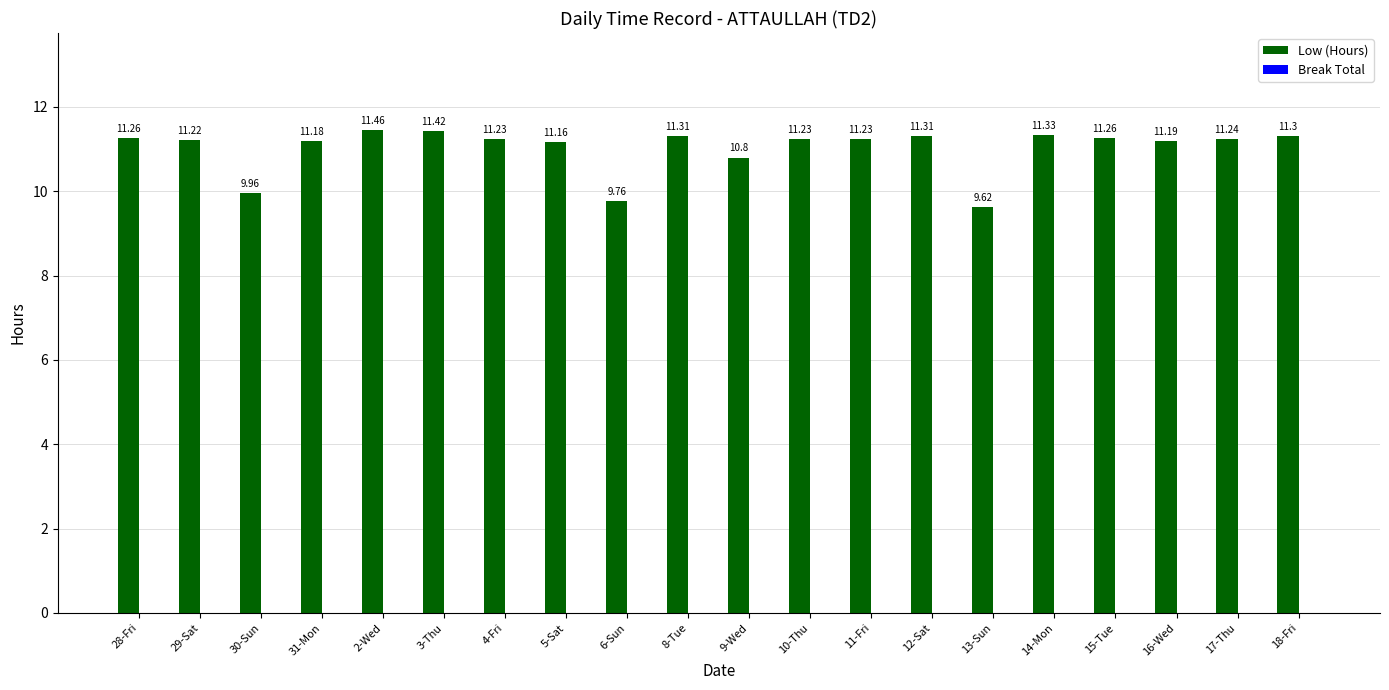

What is the sum of all values?

220.5